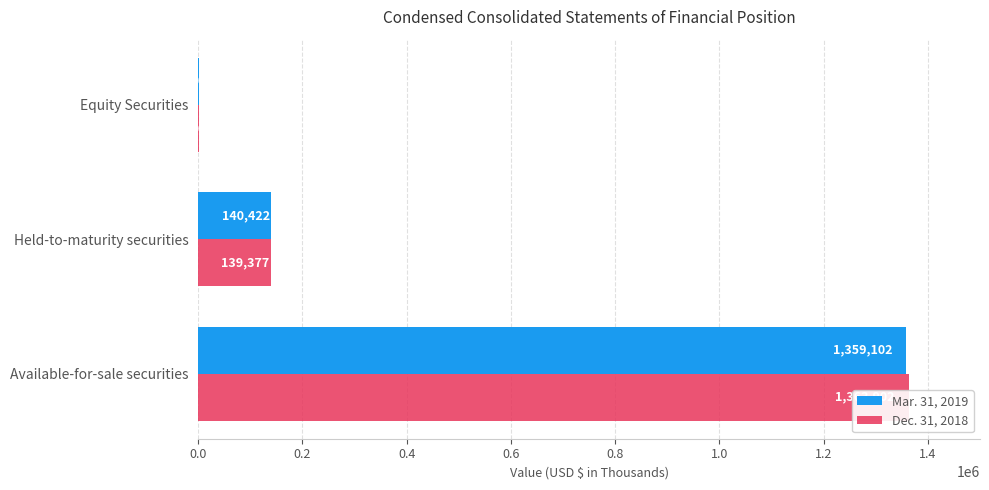

Is it true that Dec. 31, 2018 equals 295112 at Available-for-sale securities?

False